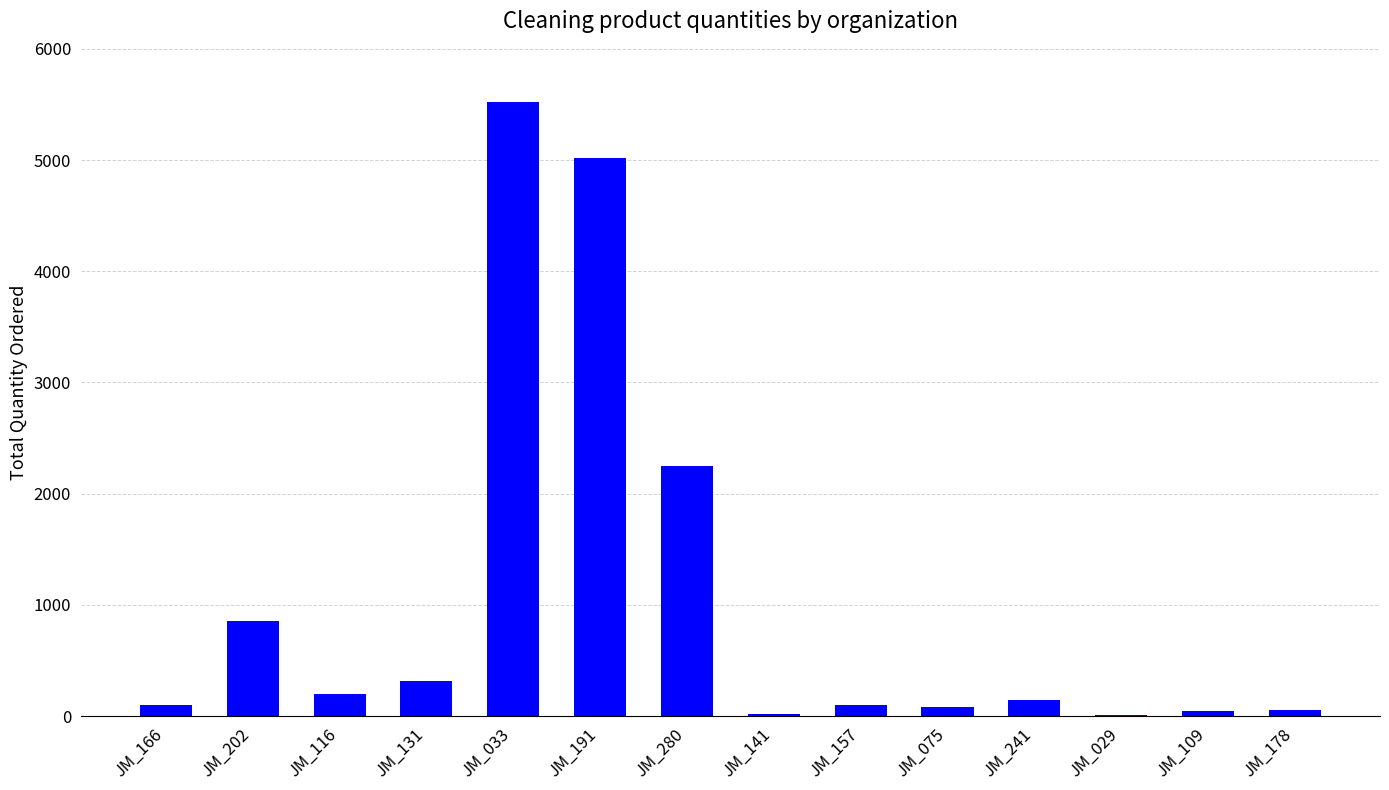

Where does the data first go above 141?

JM_202